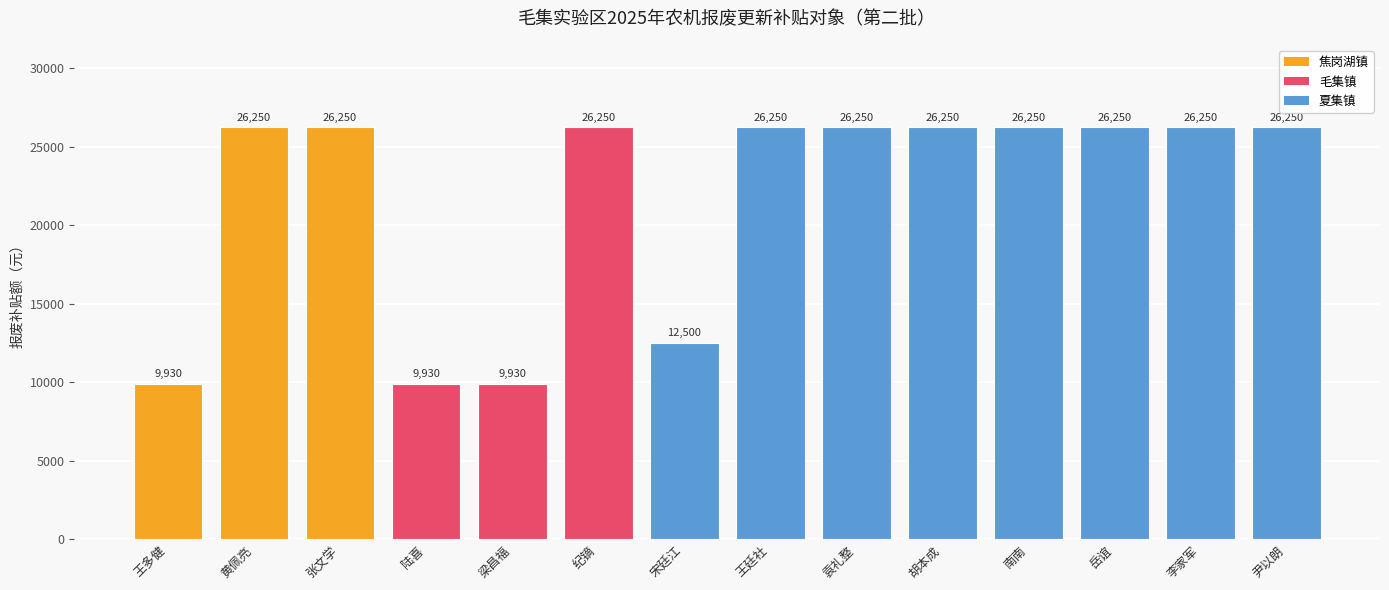

What value does the data have at 南南?

26250